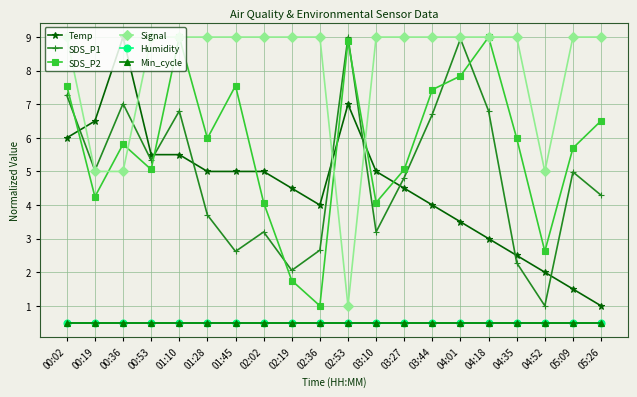

Is it true that SDS_P1 equals 11.0 at 04:18?

False